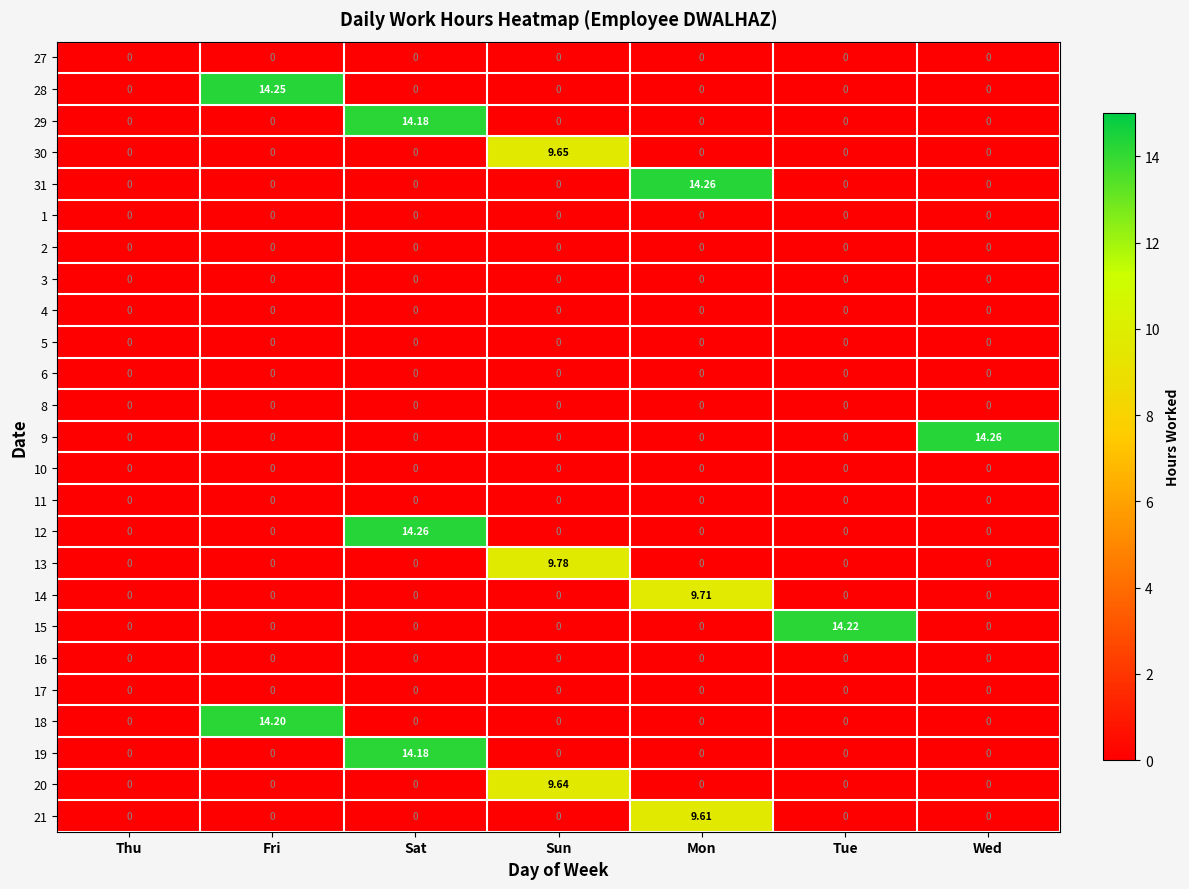

What is the maximum value shown in the chart?

14.3